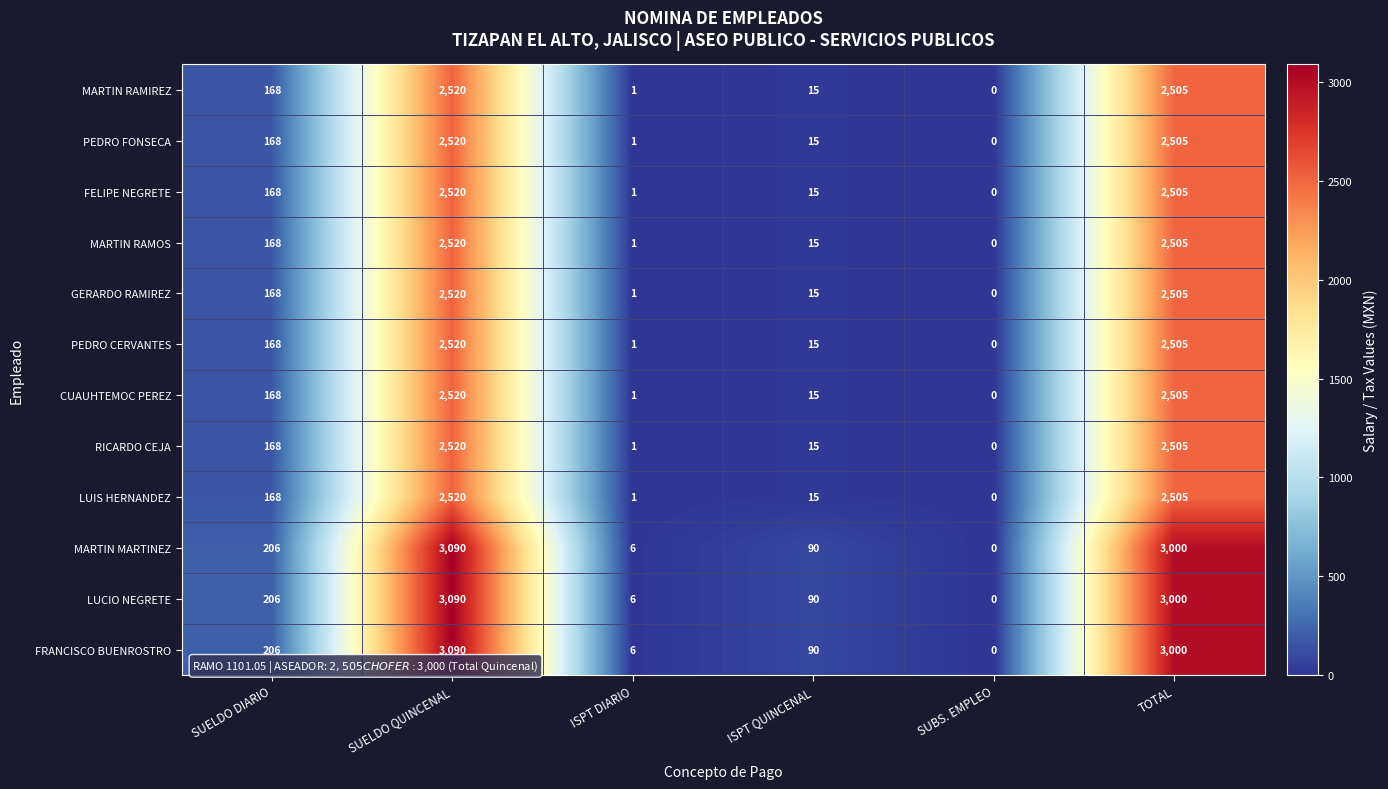

What is the sum of the CUAUHTEMOC PEREZ values at SUBS. EMPLEO and SUELDO QUINCENAL?

2520